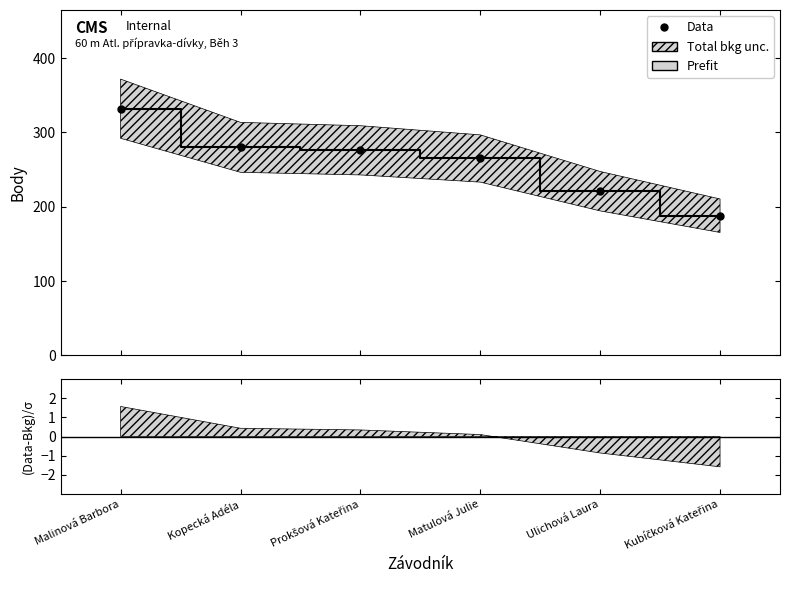

How many values in the Data series exceed 276?

2